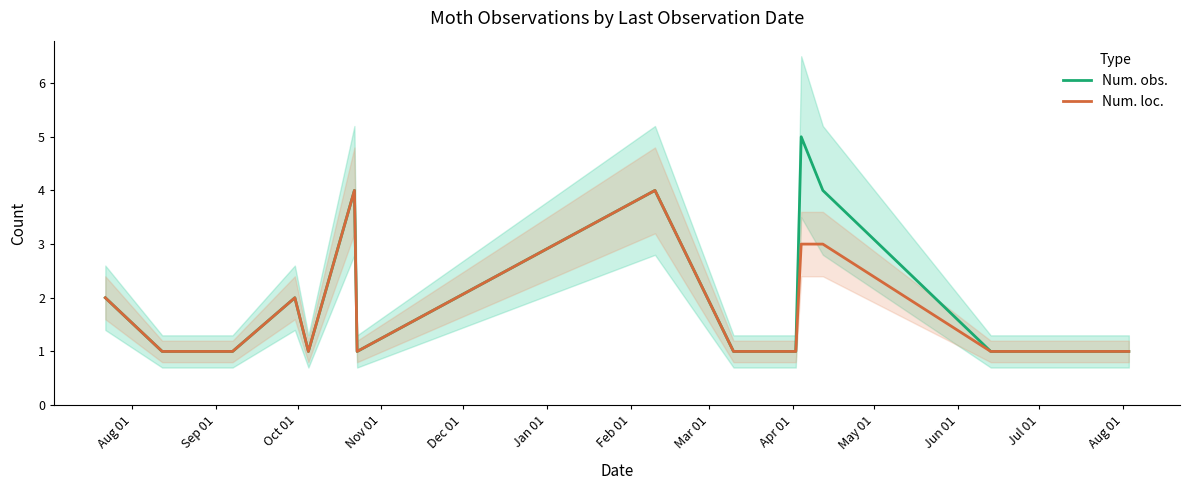

What is the smallest value displayed?

1